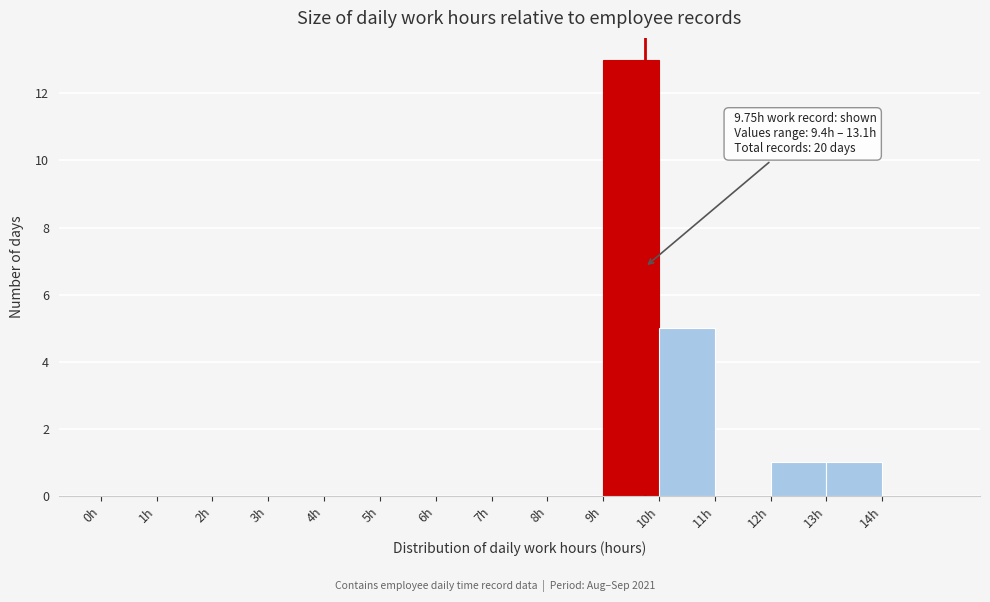

Over which range of the x-axis is the bar tallest?

9 to 10